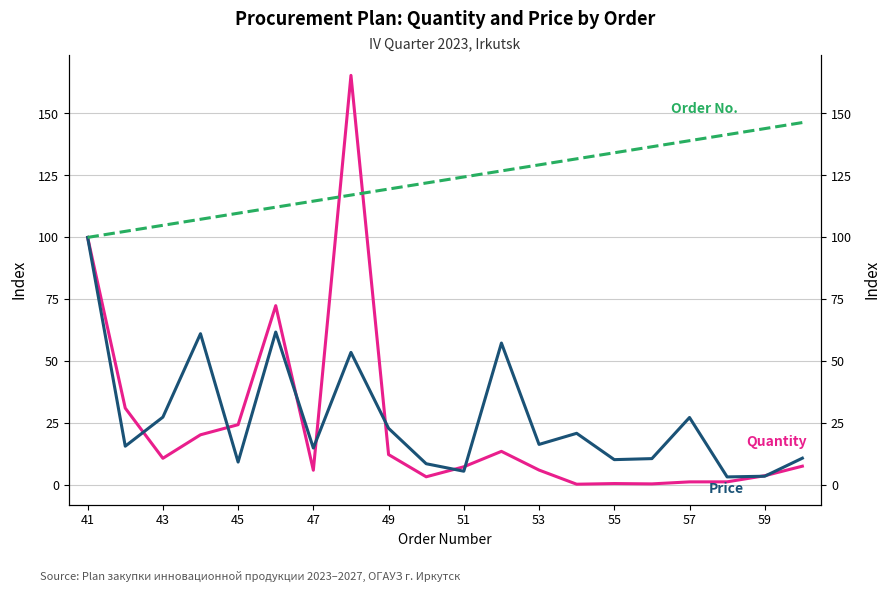

What is the difference between the second highest and second lowest values in the Price series?

58.2